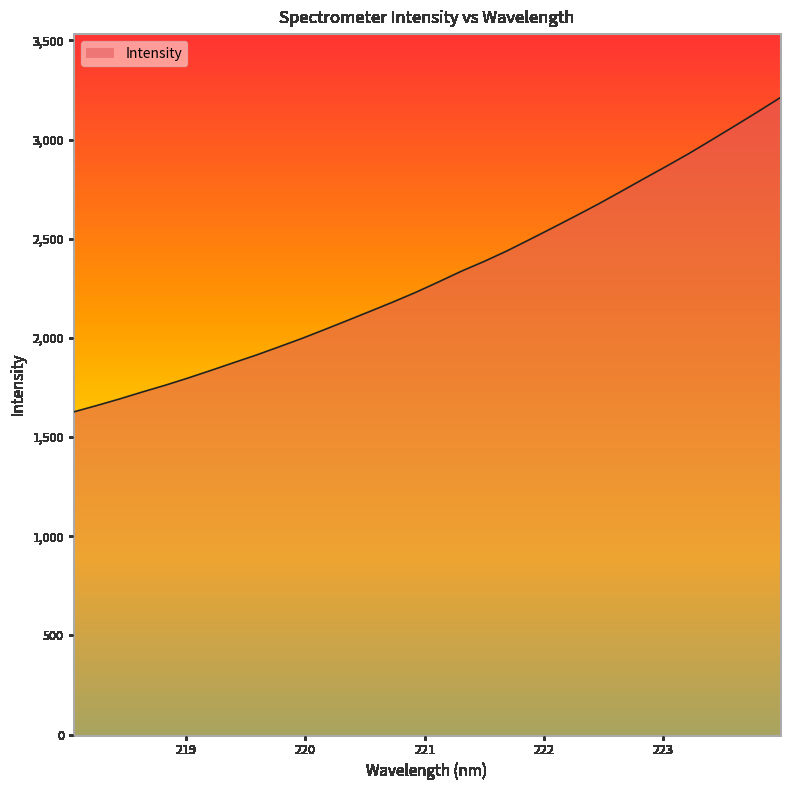

What is the sum of the values at 222.0721 and 223.7895?

5692.1